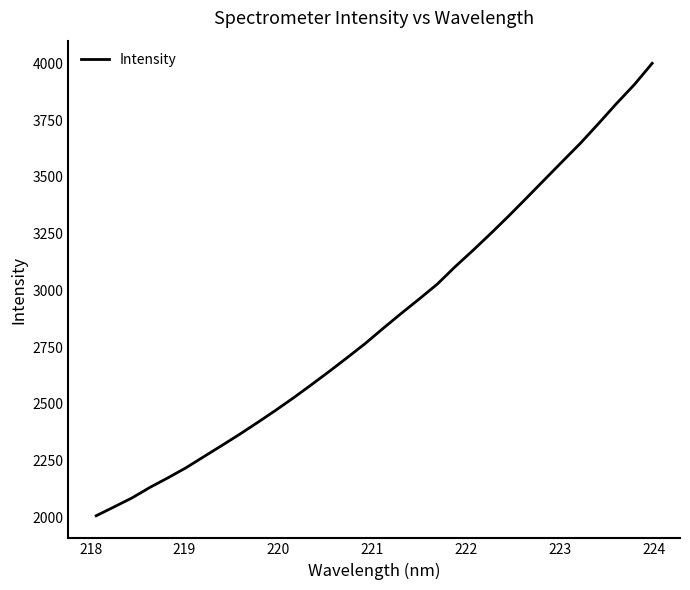

What is the smallest value displayed?

2006.8